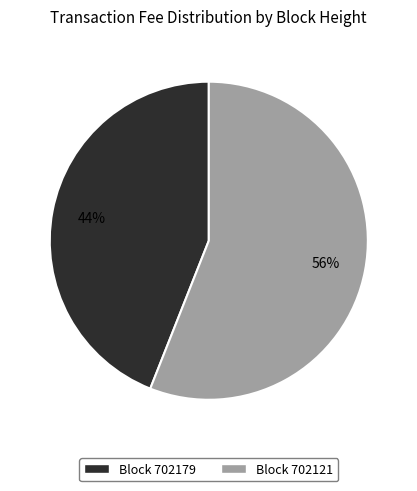

Does any single category account for the majority?

Yes